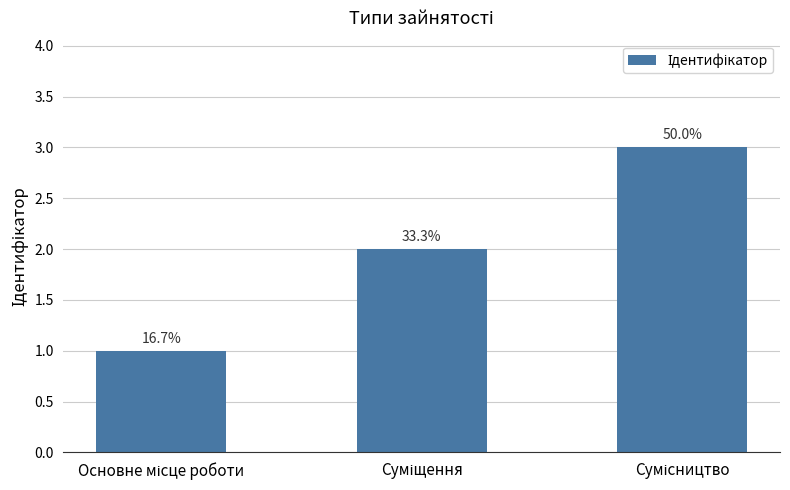

Is it true that the value at Основне місце роботи is 1?

False